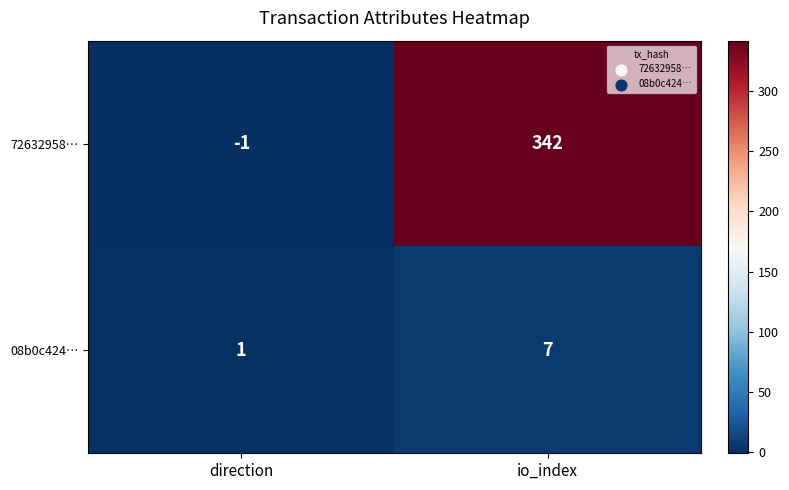

The 72632958… series shows 70 at io_index. True or false?

False